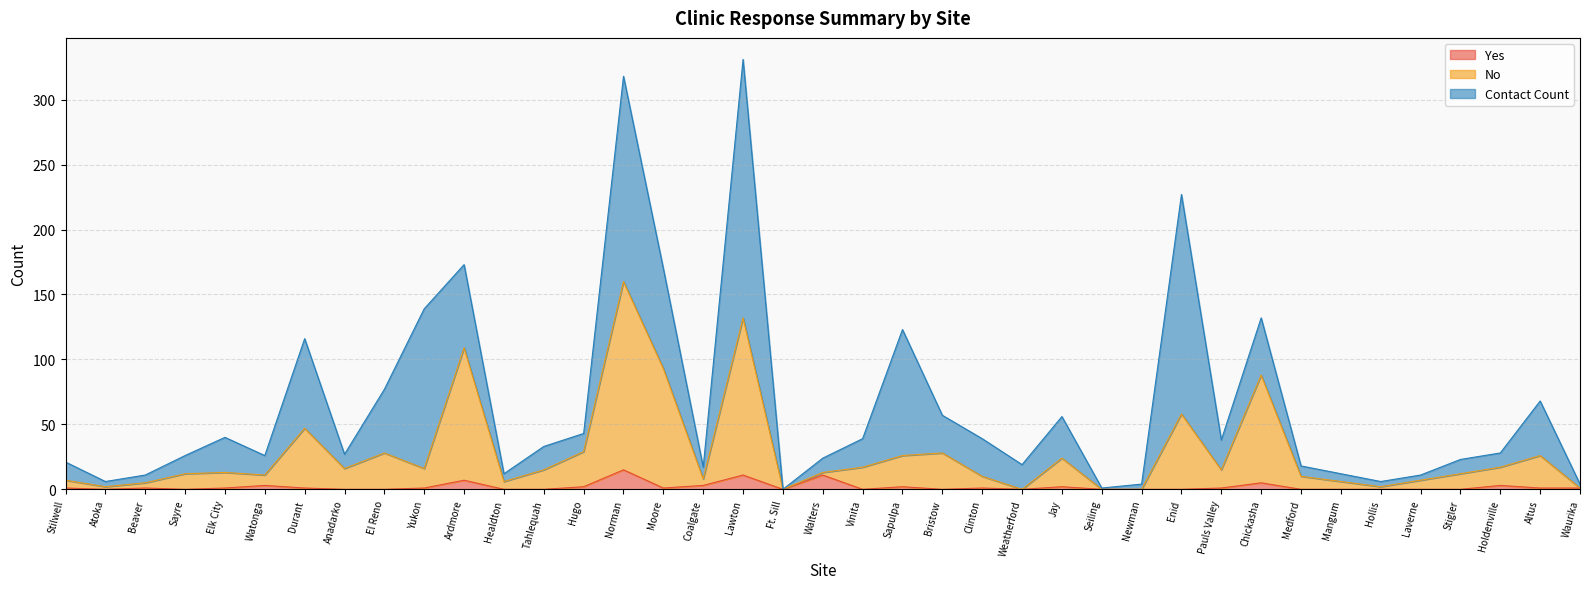

What is the total value across all series at Lawton?

331